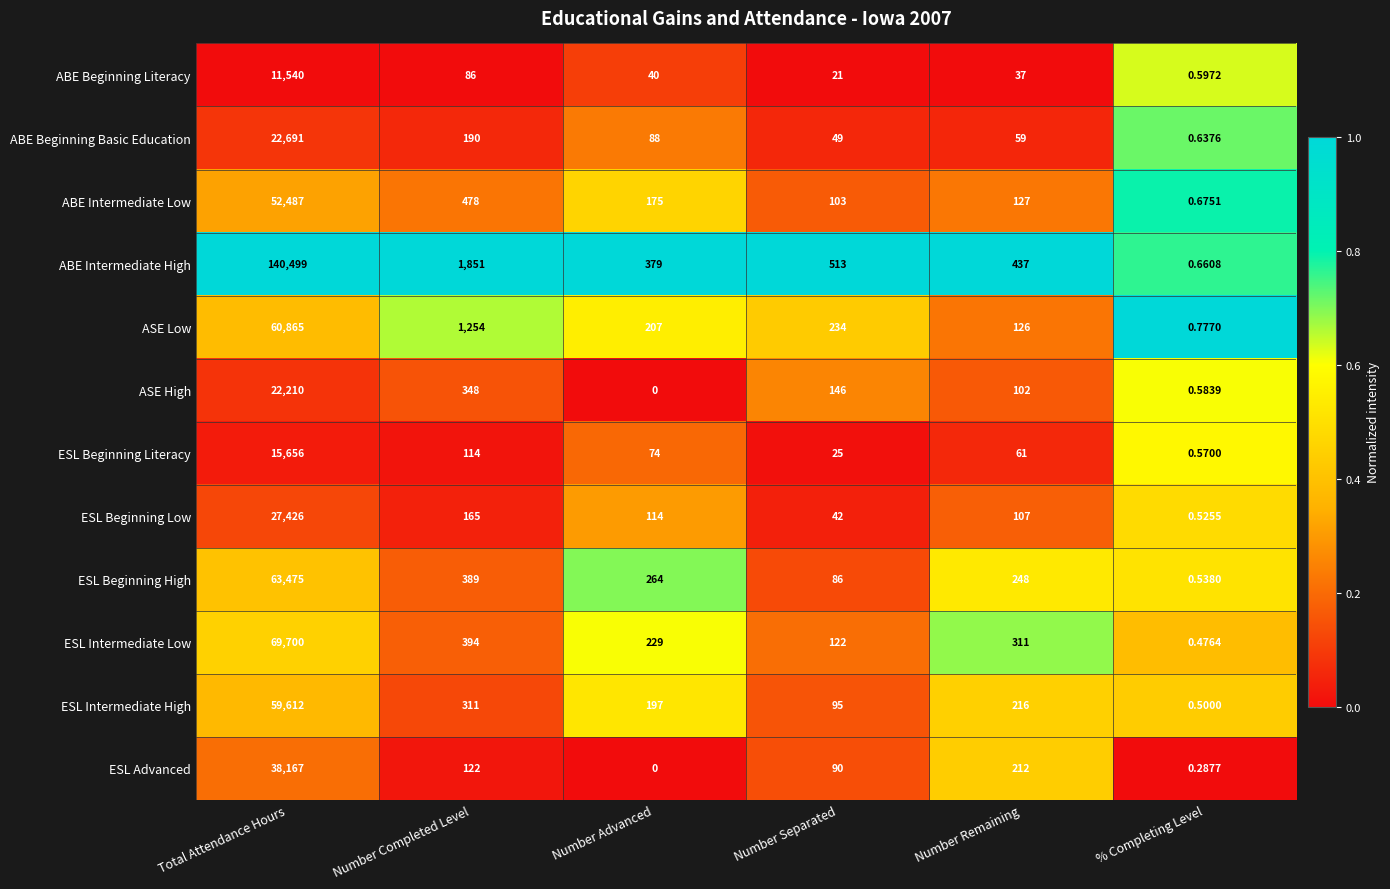

Is the value of ESL Advanced at Number Separated greater than the value of ESL Intermediate Low at % Completing Level?

Yes